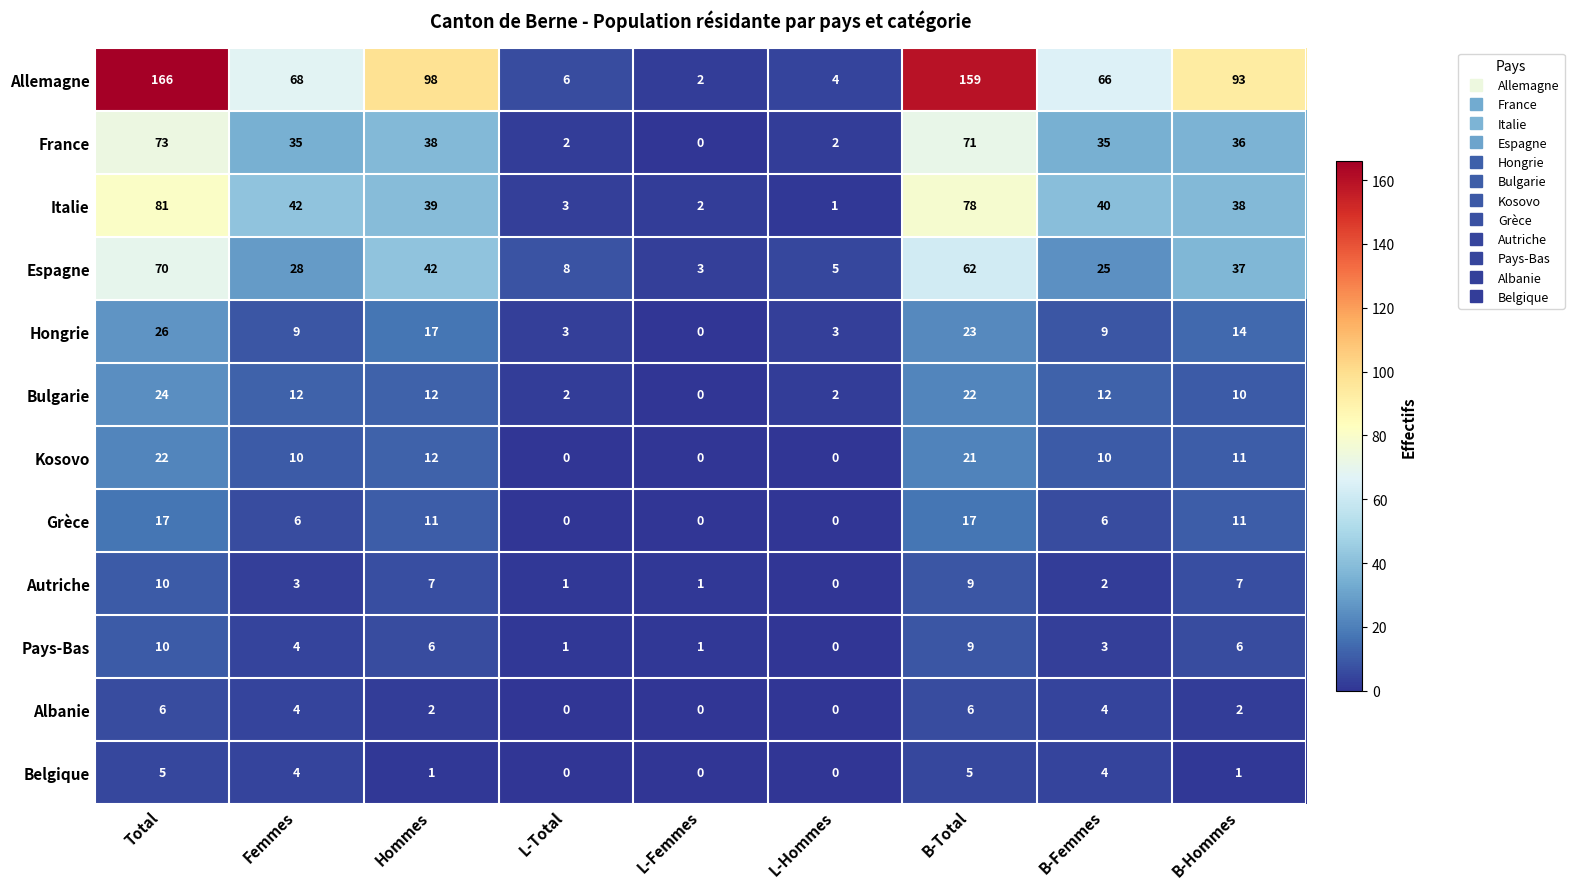

Count the number of data series in this chart.

12